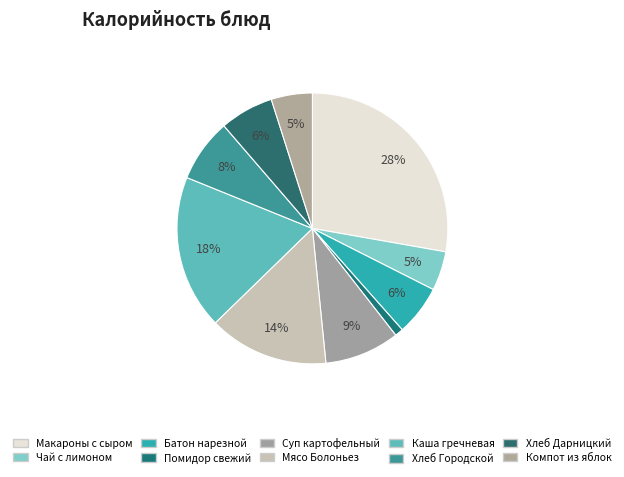

How many slices are in this pie chart?

10